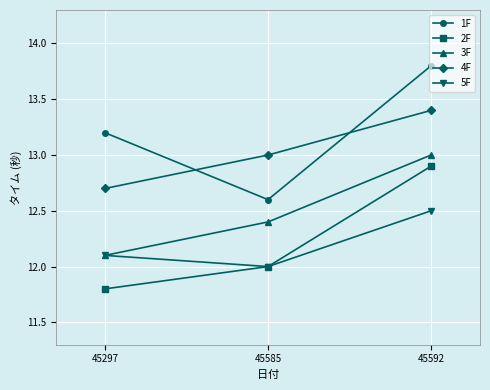

Reading left to right, transcribe all the data shown in this chart.

1F: 13.2	12.6	13.8
2F: 11.8	12.0	12.9
3F: 12.1	12.4	13.0
4F: 12.7	13.0	13.4
5F: 12.1	12.0	12.5